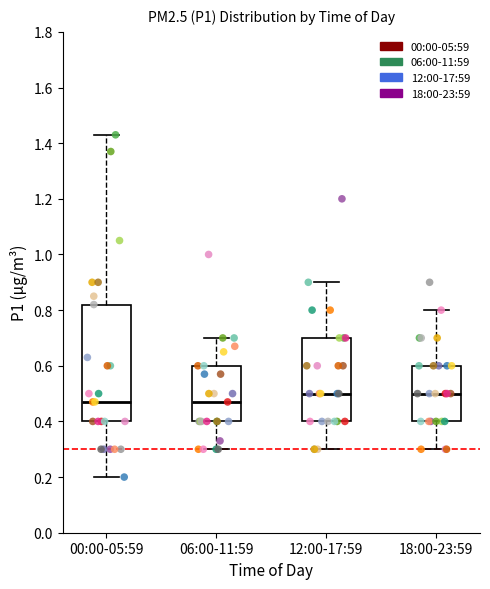

Comparing the boxes themselves (not the whiskers), which one is the tallest?

00:00-05:59